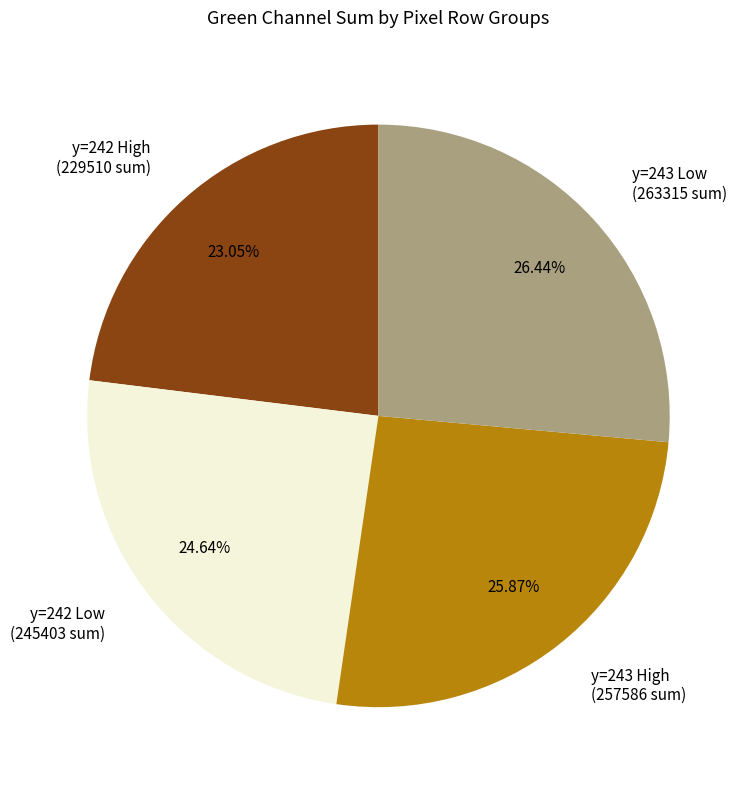

Which slice is the smallest?

y=242 High (229510 sum)